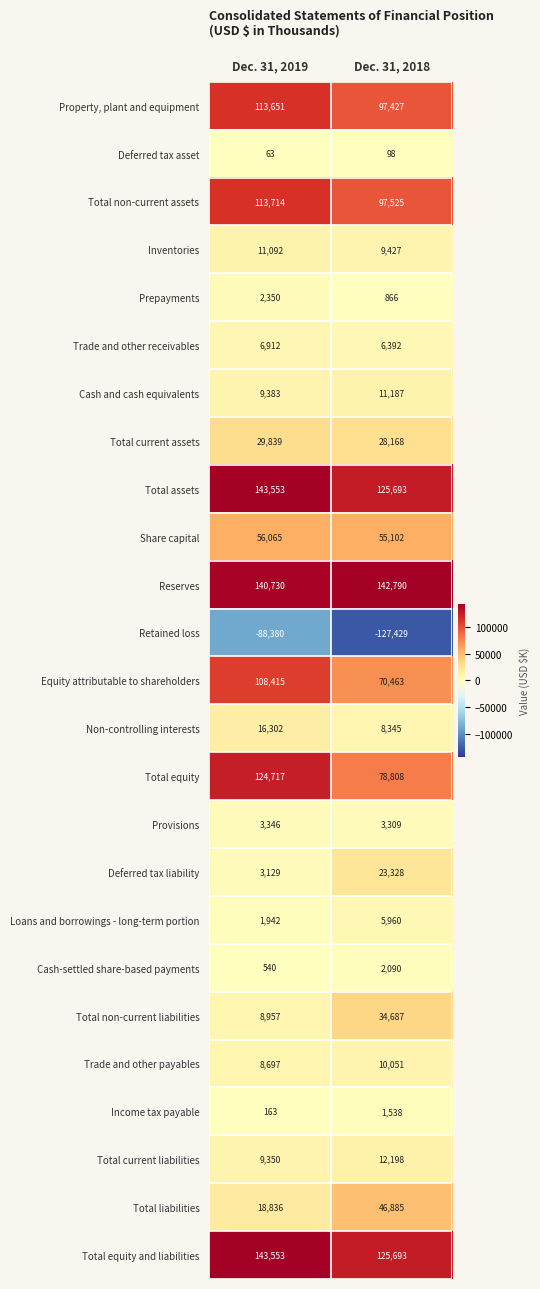

Which series has the largest range (max minus min)?

Total equity